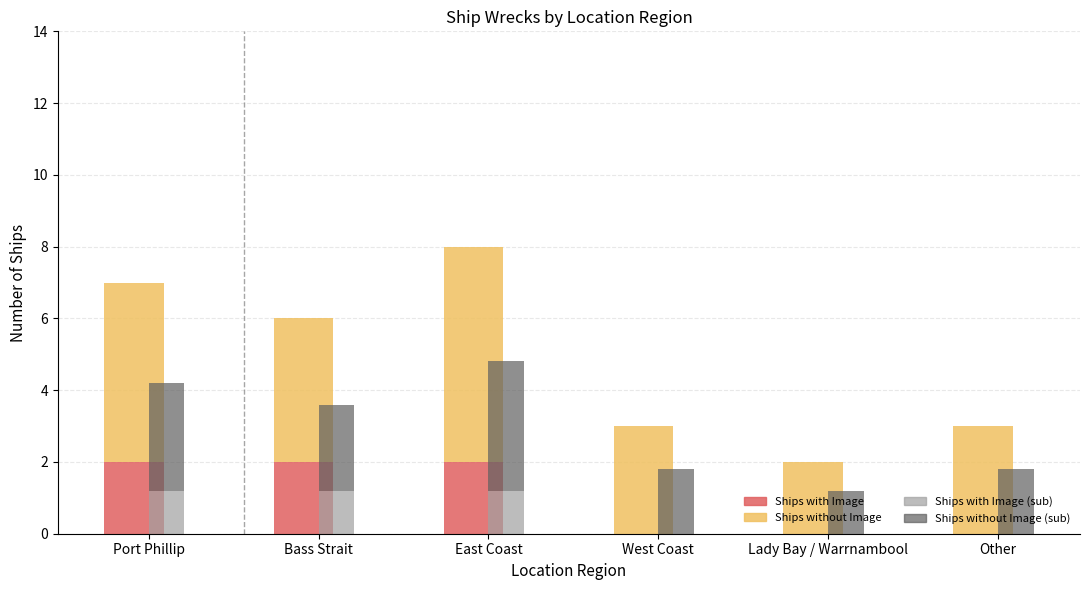

At which category is the sum across all series the highest?

East Coast